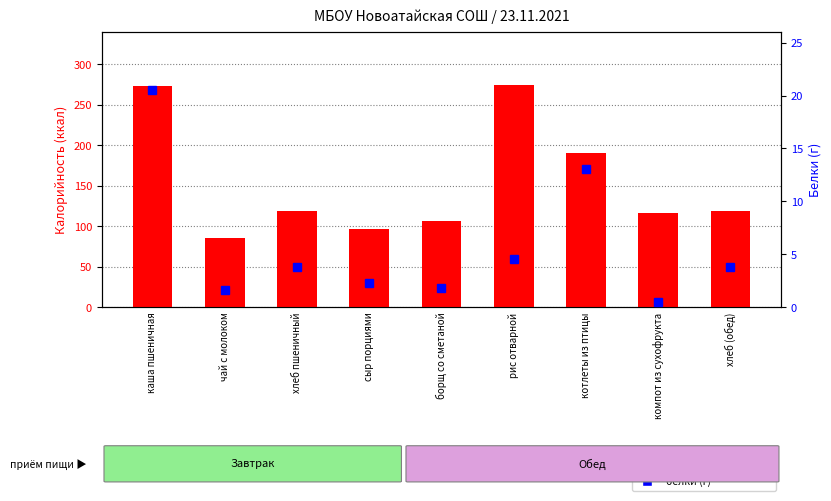

How many values in the белки (г) series exceed 3?

5